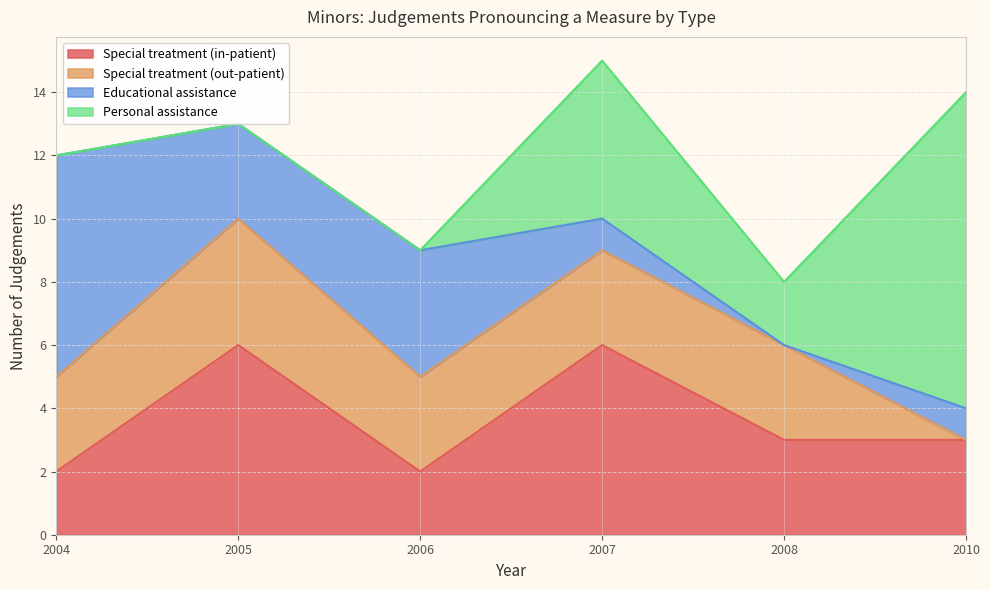

True or false: Educational assistance has a value of 4 at 2006.

True